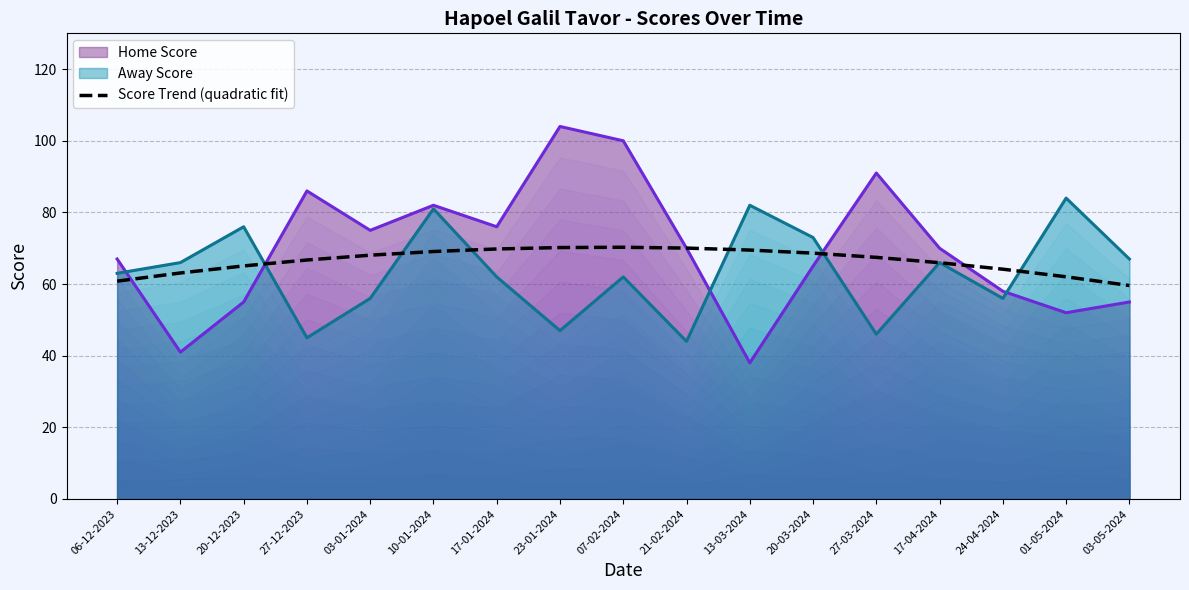

Is the value of Home Score at 03-01-2024 greater than the value of Away Score at 01-05-2024?

No